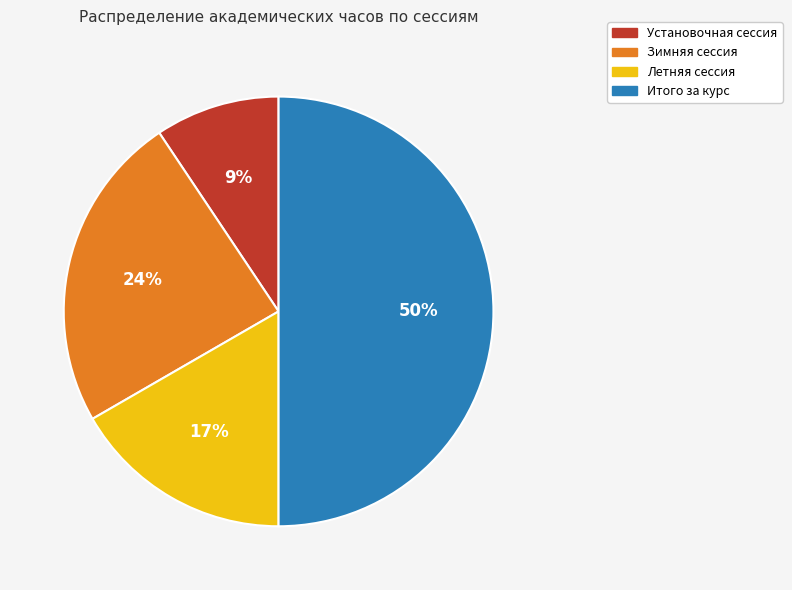

True or false: Установочная сессия accounts for 9% of the total.

True